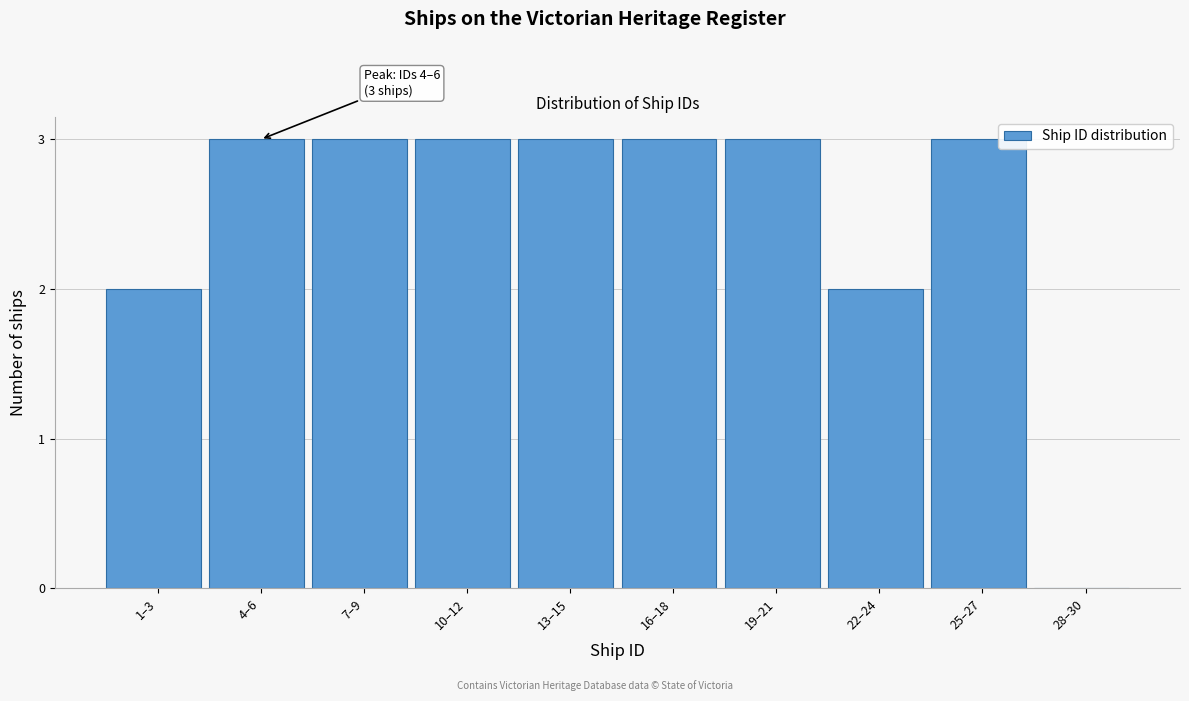

Reading left to right, what are all the values shown in this chart?

1–3=2	4–6=3	7–9=3	10–12=3	13–15=3	16–18=3	19–21=3	22–24=2	25–27=3	28–30=0